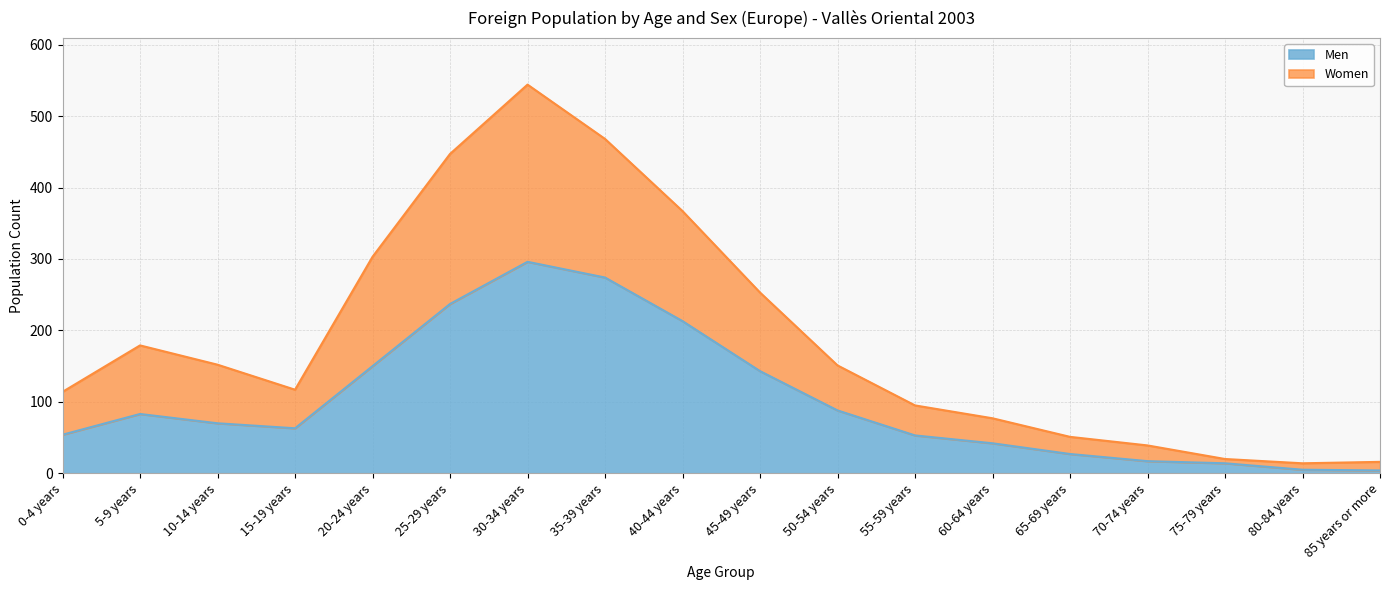

Is the value of Women at 5-9 years greater than the value of Men at 35-39 years?

No